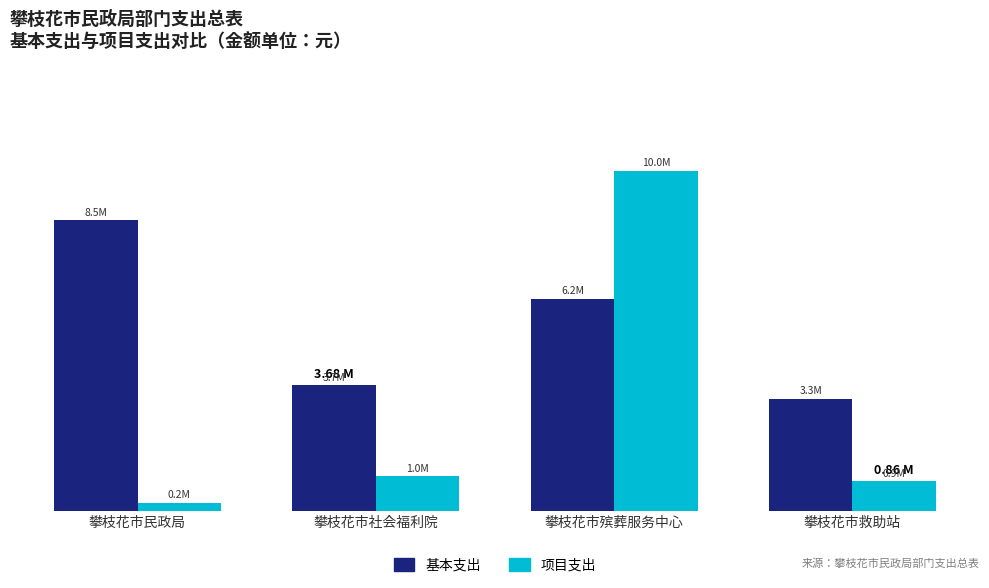

Is it true that 项目支出 equals 1220543.1 at 攀枝花市救助站?

False